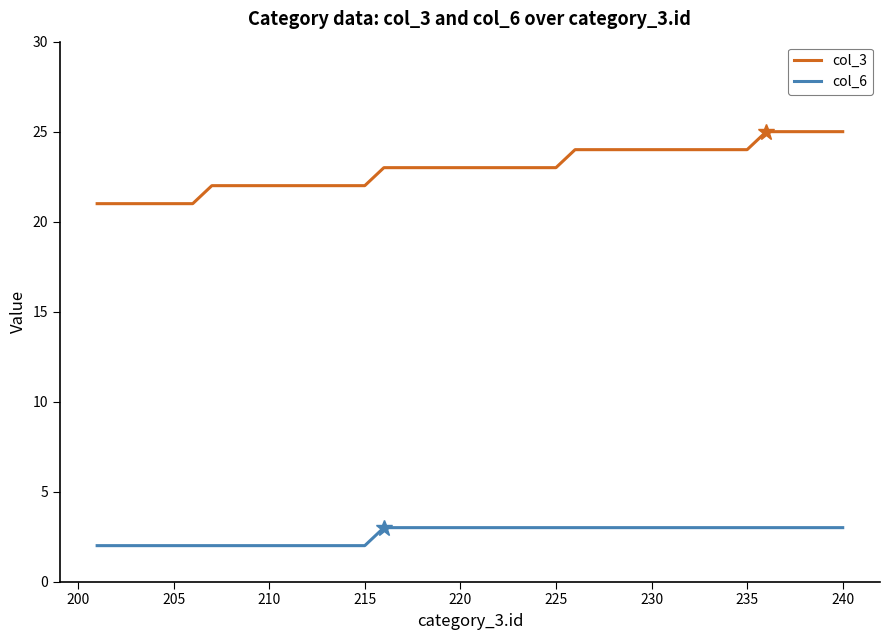

True or false: col_6 and col_3 cross at least once.

False